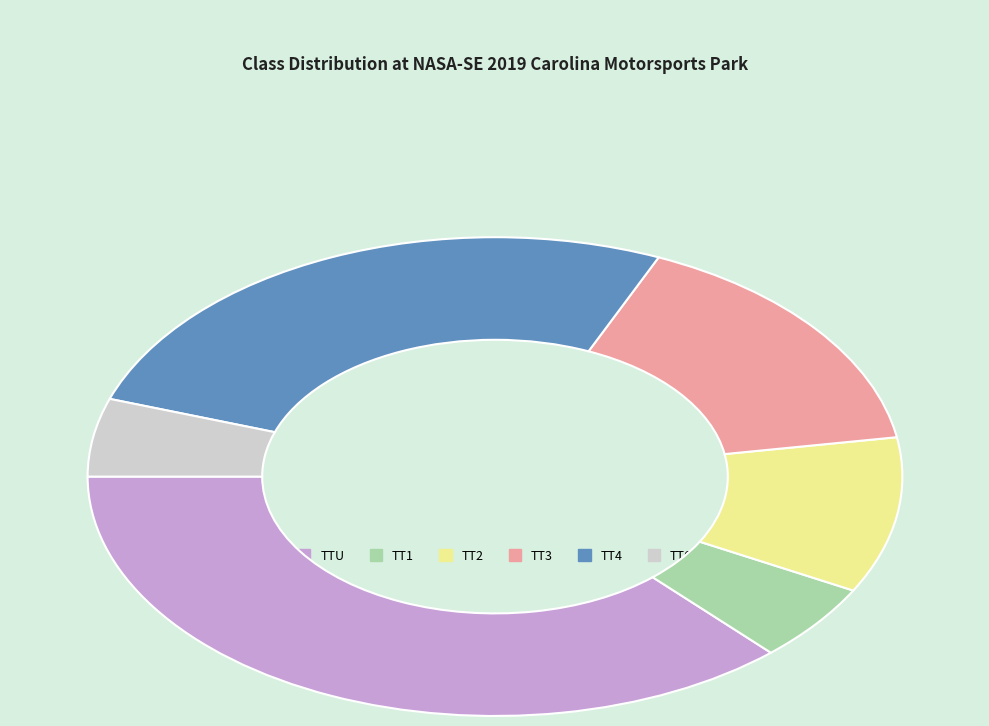

Is there any slice that represents more than half of the pie?

No